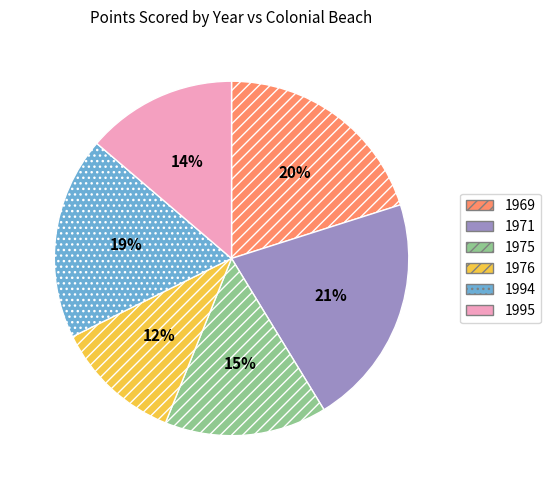

To the nearest percent, what portion does 1976 represent?

12%